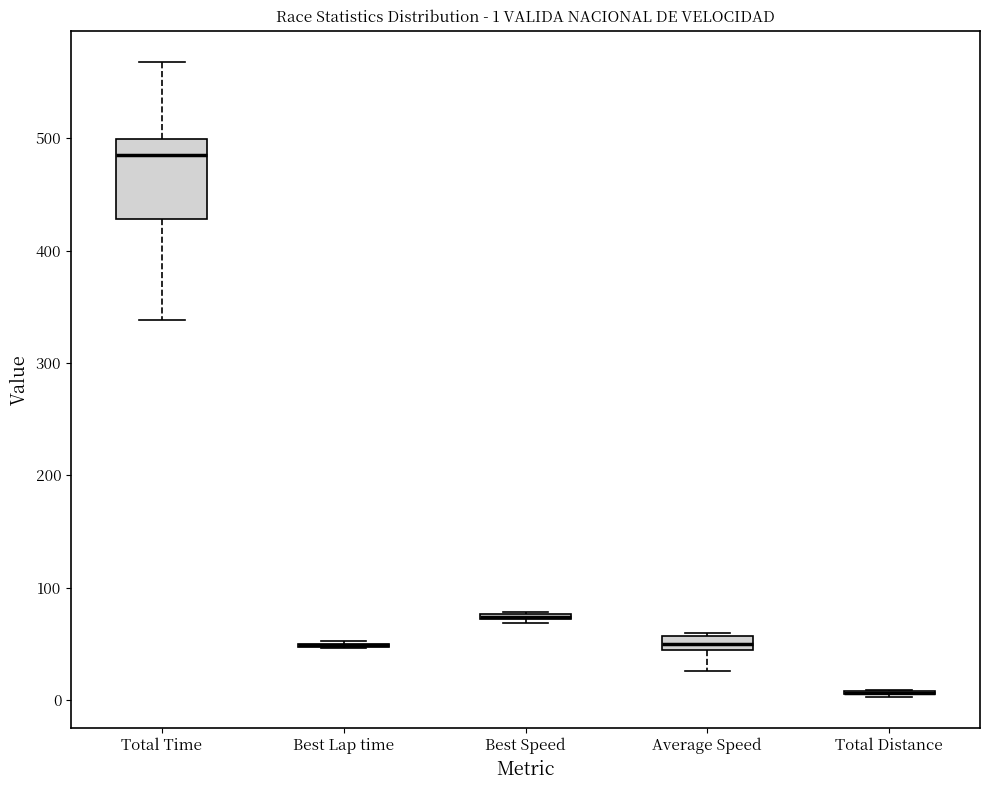

Which box is the tallest, from its lower edge to its upper edge?

Total Time